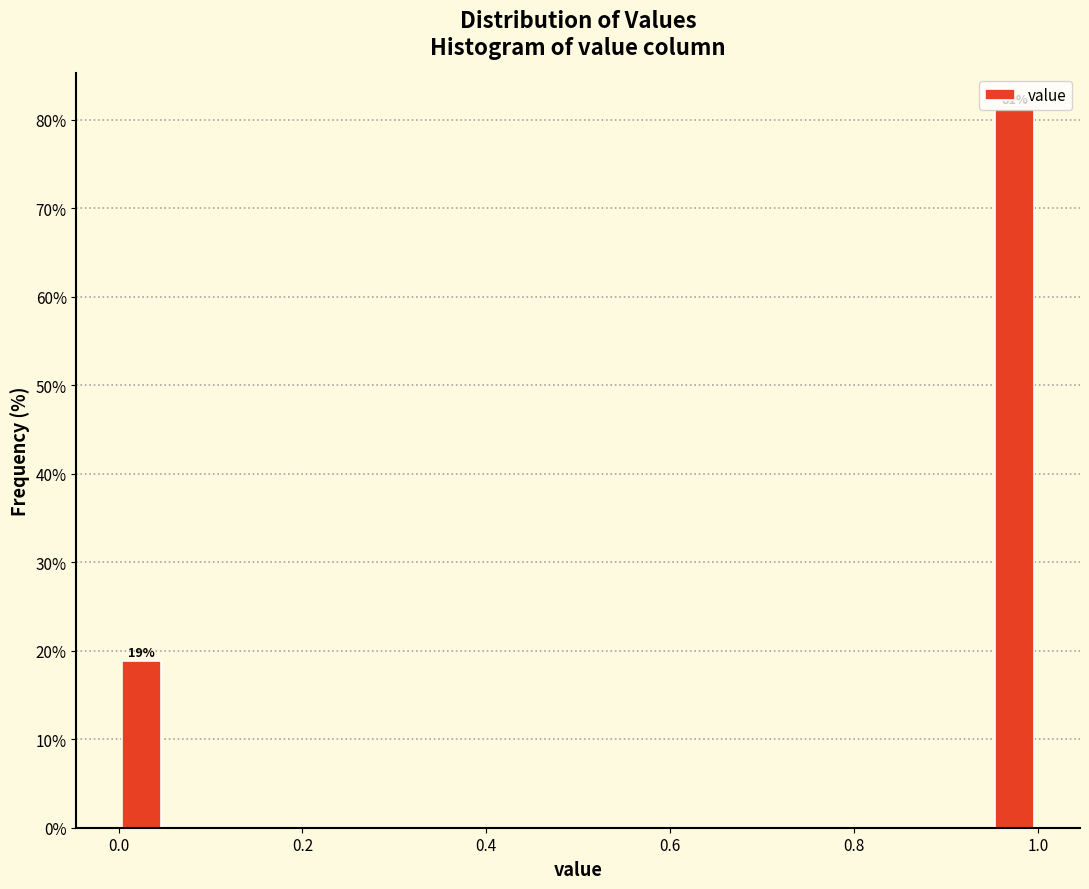

Around what value on the x-axis is the tallest bar? Give the approximate position of its centre, as read against the axis.

0.98